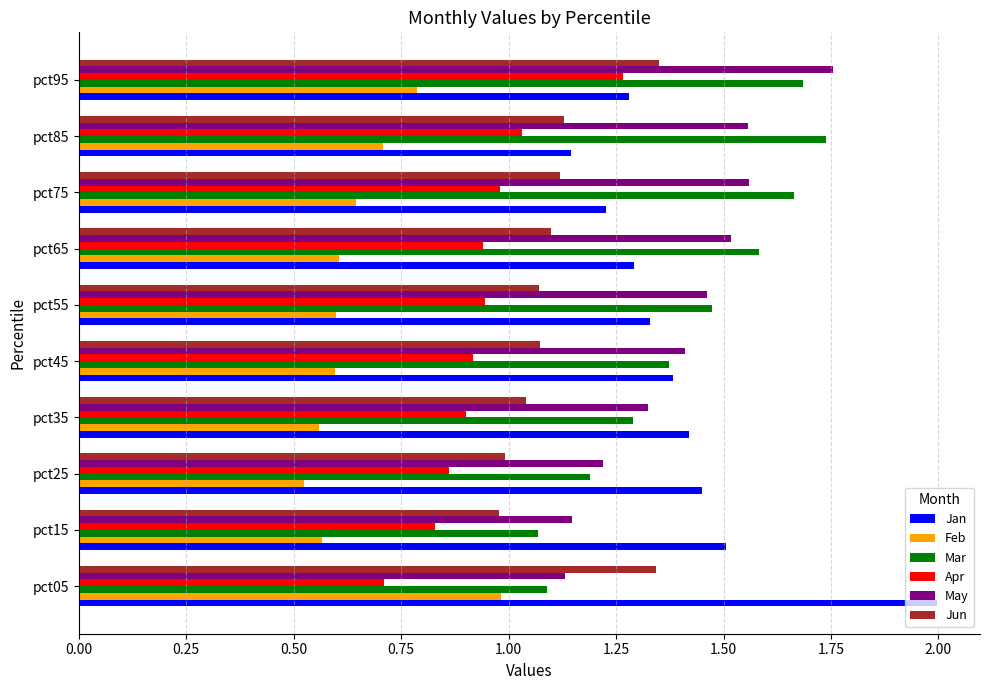

At which category is the sum across all series the highest?

pct95